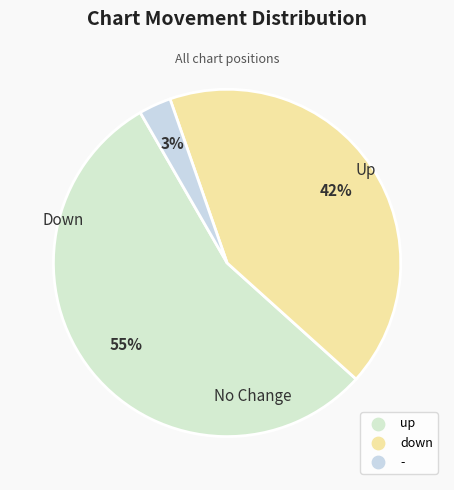

To the nearest percent, what is the average slice percentage?

33%